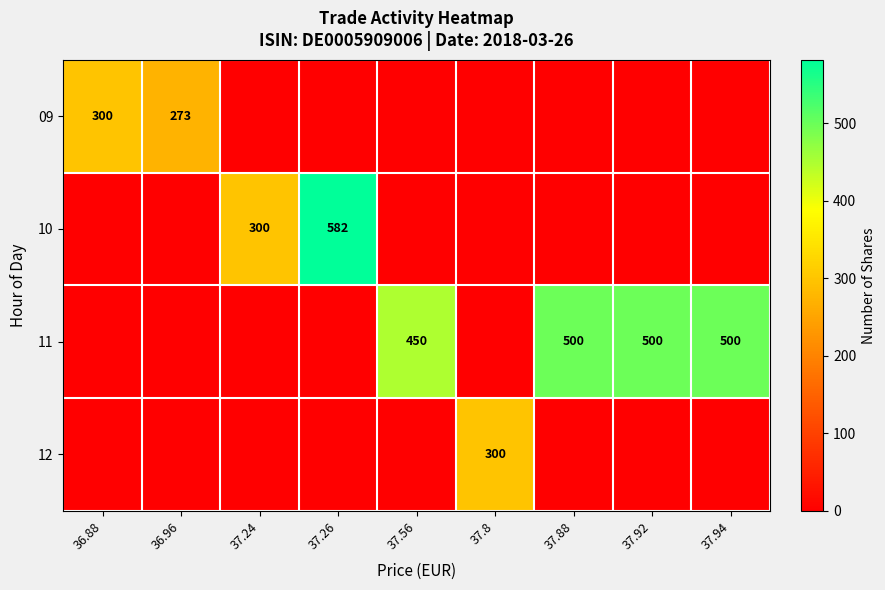

Is it true that 11 equals 306 at 37.94?

False